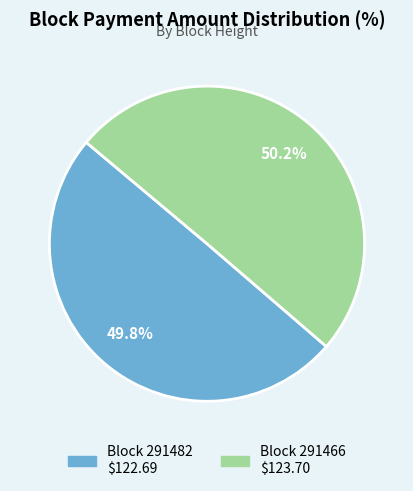

Is there a majority slice in this chart?

Yes